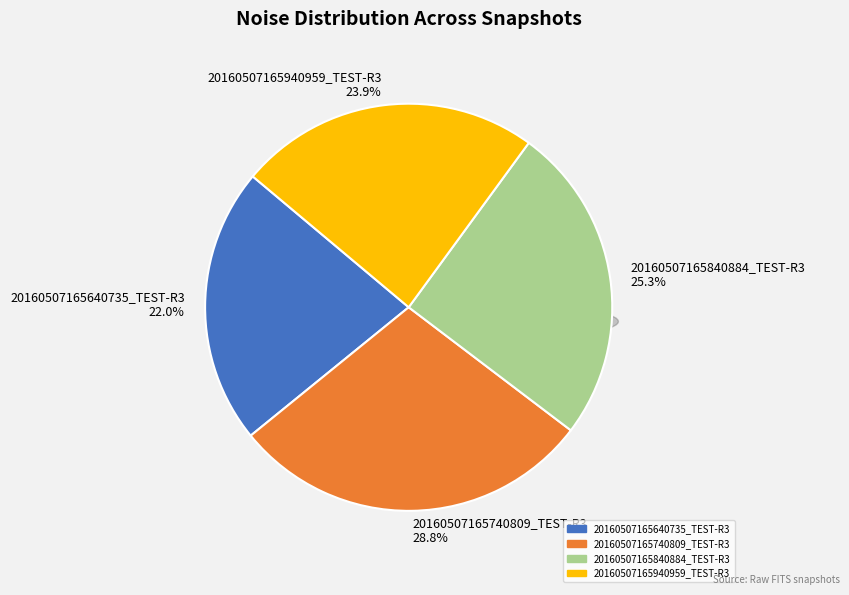

How many segments does this pie chart have?

4